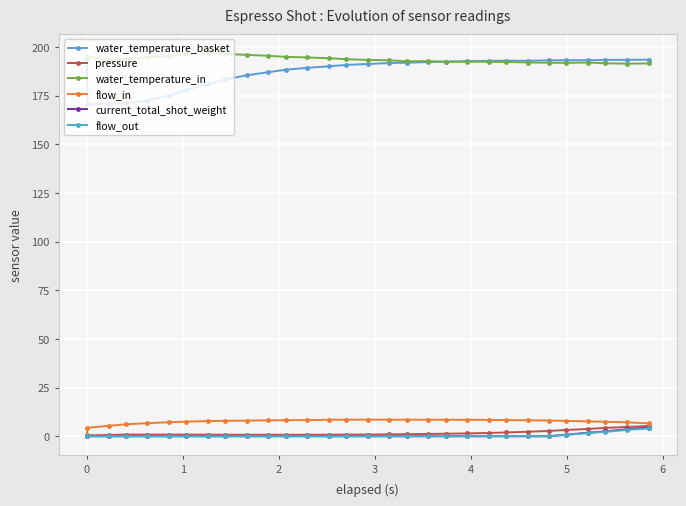

Count the number of data series in this chart.

6